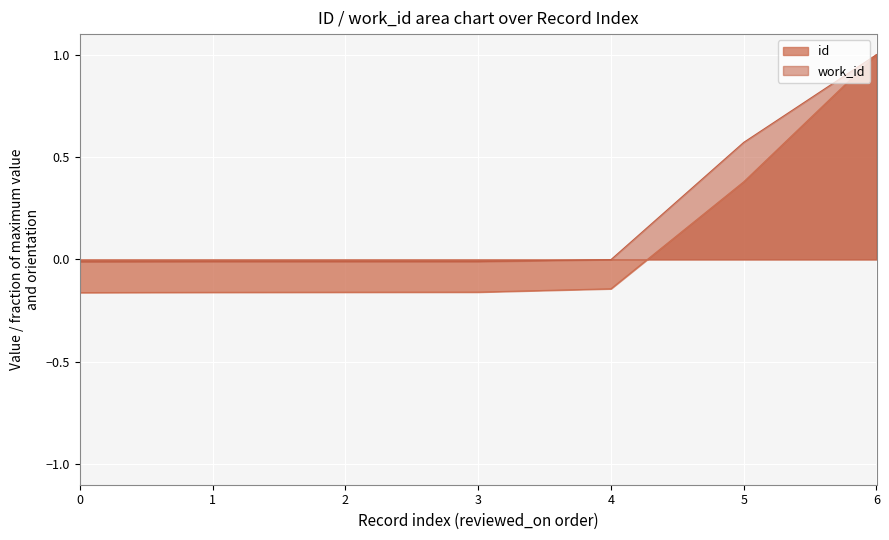

Which series has the largest total across all categories?

work_id